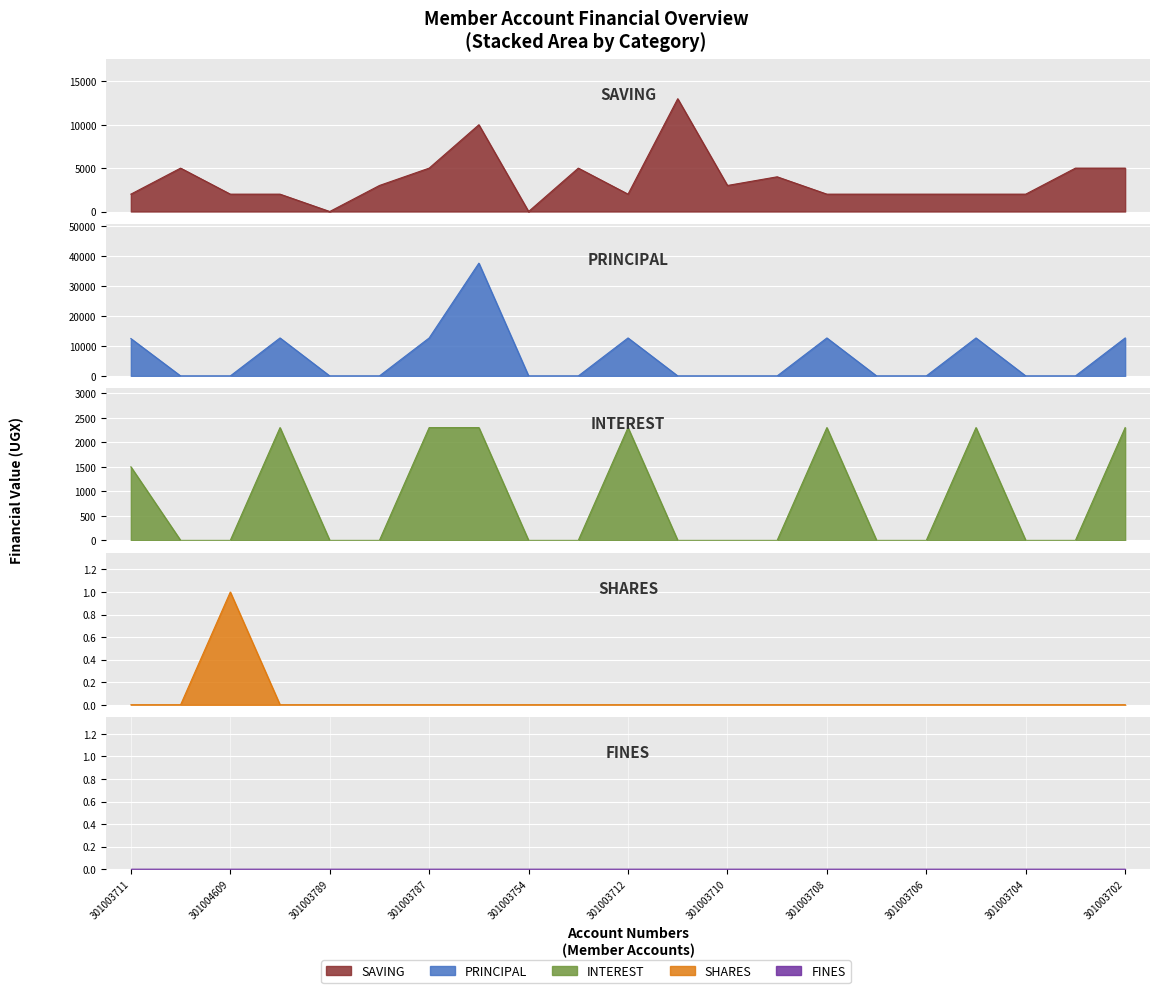

True or false: SHARES has a value of 0 at 301003710.

True